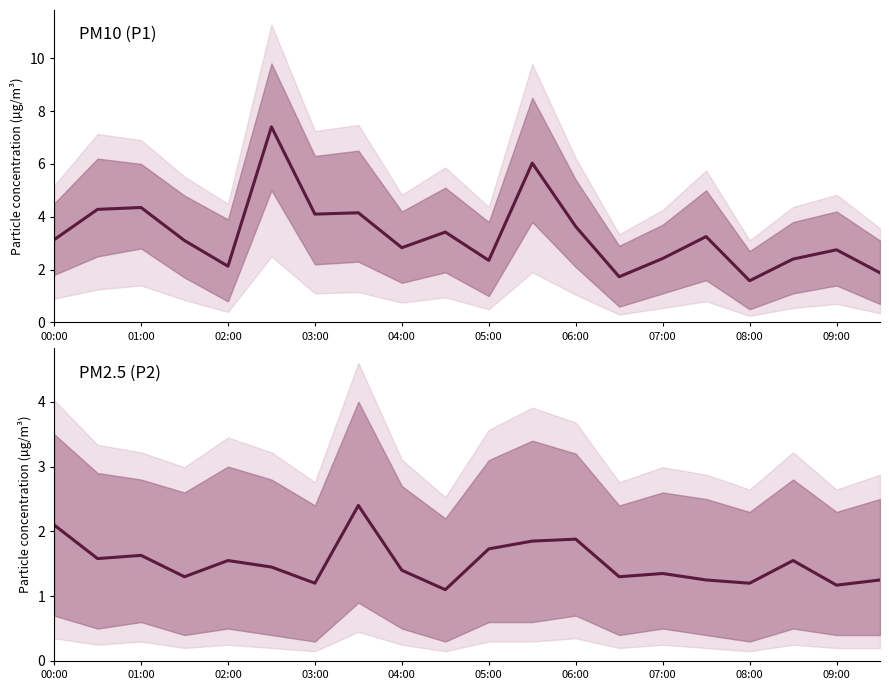

Rank the series by their maximum value, from lowest to highest.

P2, P1